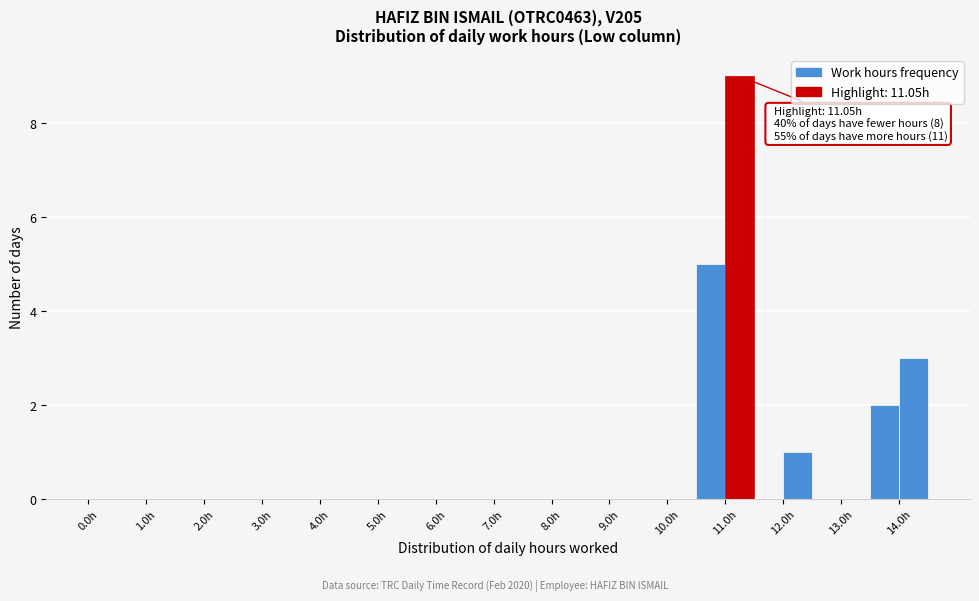

Over which range of the x-axis is the bar tallest?

11.0 to 11.5